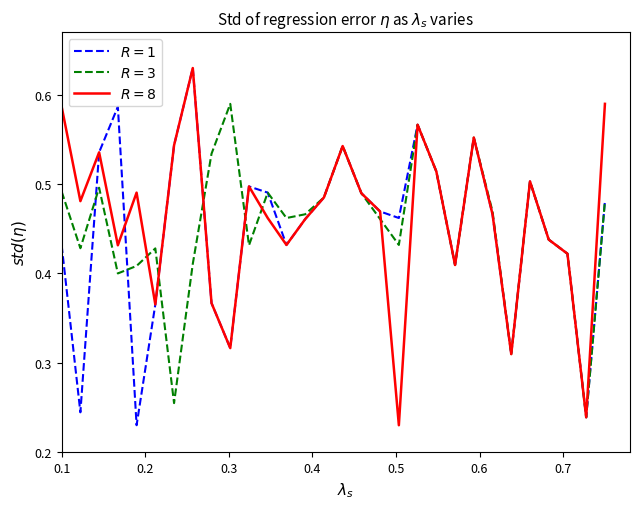

Which series has the largest range (max minus min)?

$R=1$